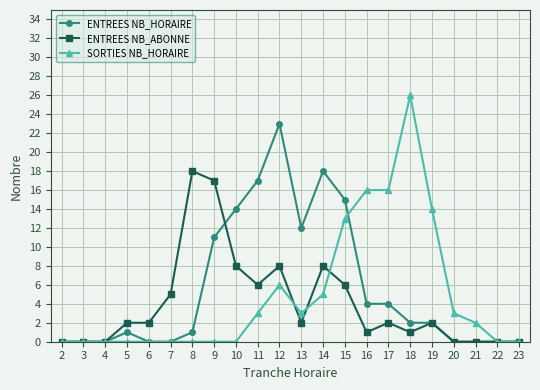

At which label does SORTIES NB_HORAIRE reach its peak?

18